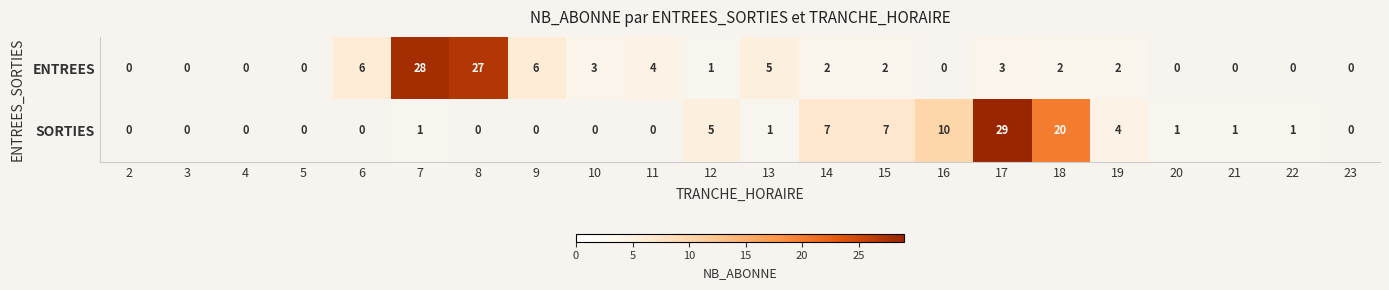

Which category has the highest value across all series?

17